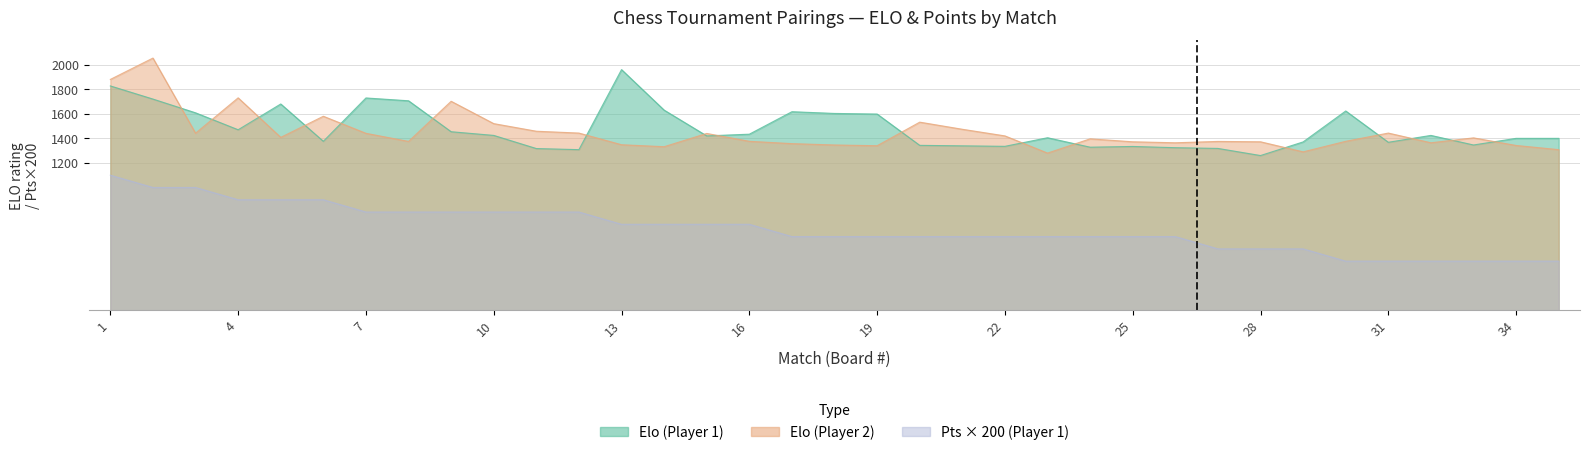

How many interior local peaks does the Elo (Player 1) series have?

8